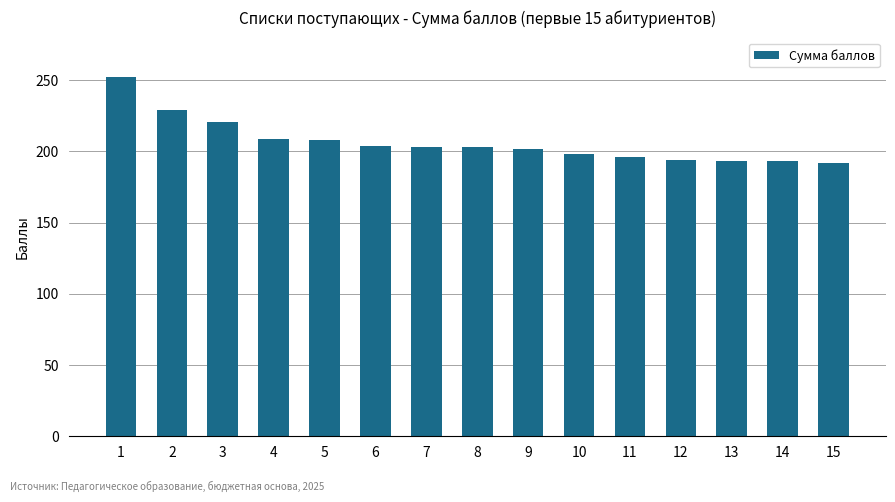

Are the bars horizontal?

No